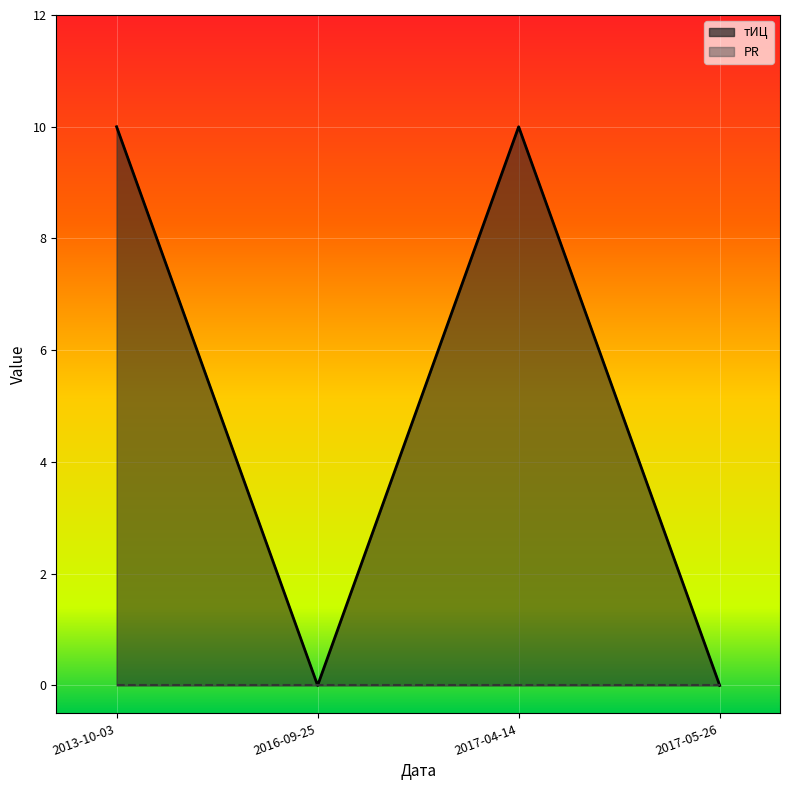

What is the average value?

5